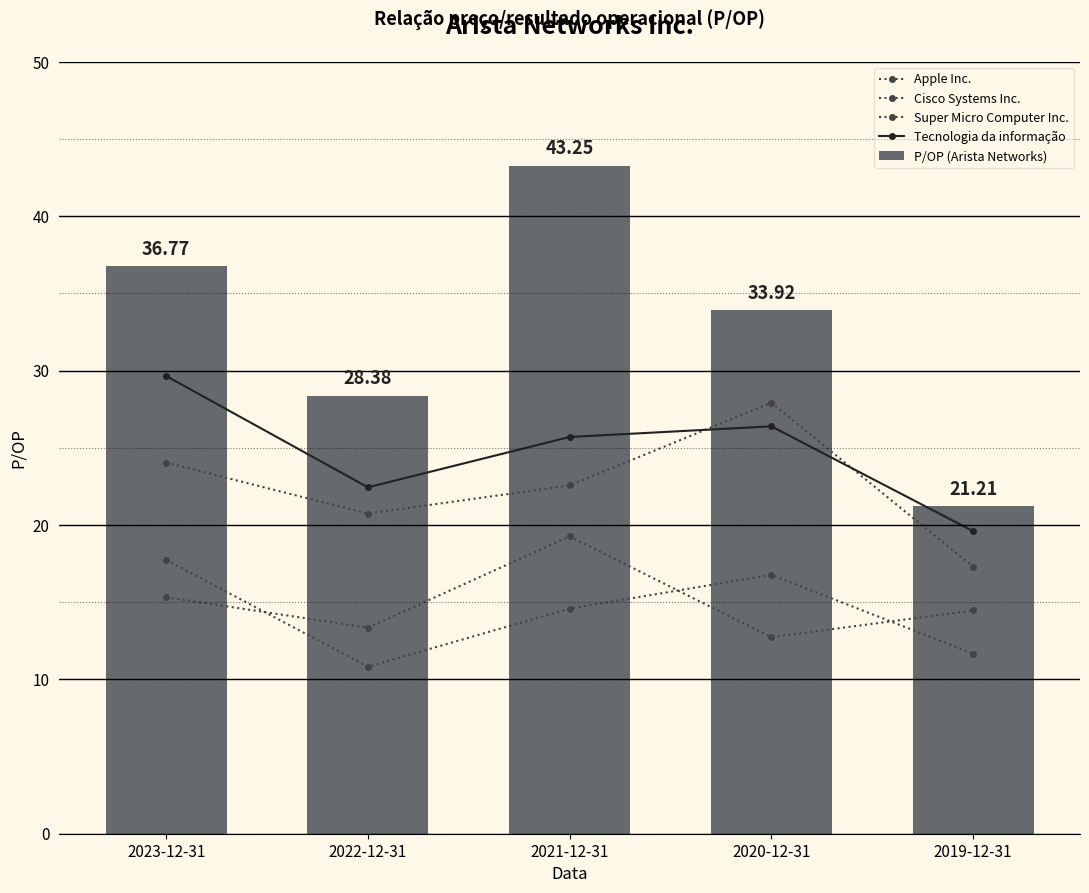

What is the spread (max minus min) of values at 2022-12-31?

17.6